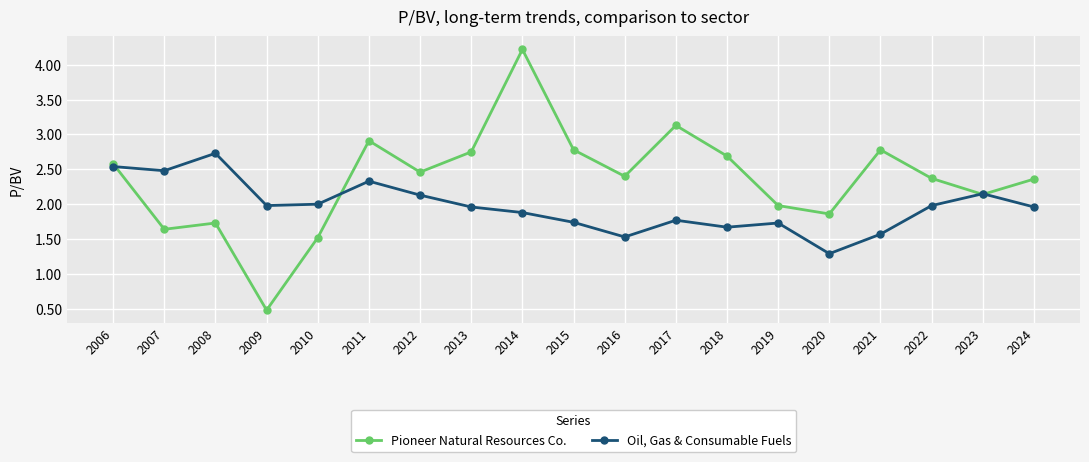

List the series in order of their overall mean, highest first.

Pioneer Natural Resources Co., Oil, Gas & Consumable Fuels